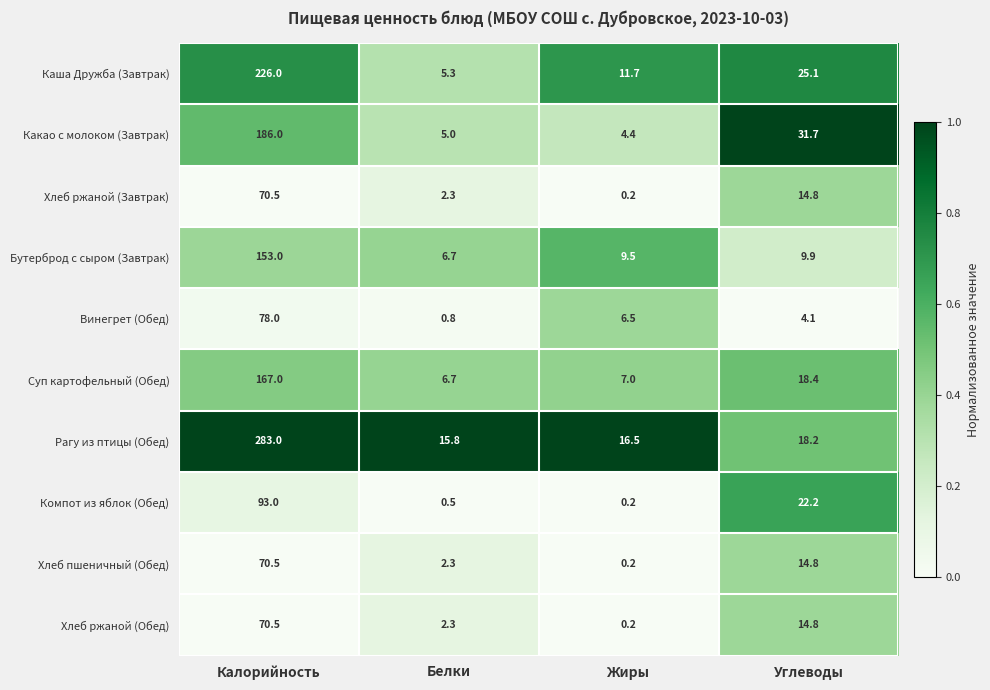

What is the average value of the Винегрет (Обед) series?

22.4